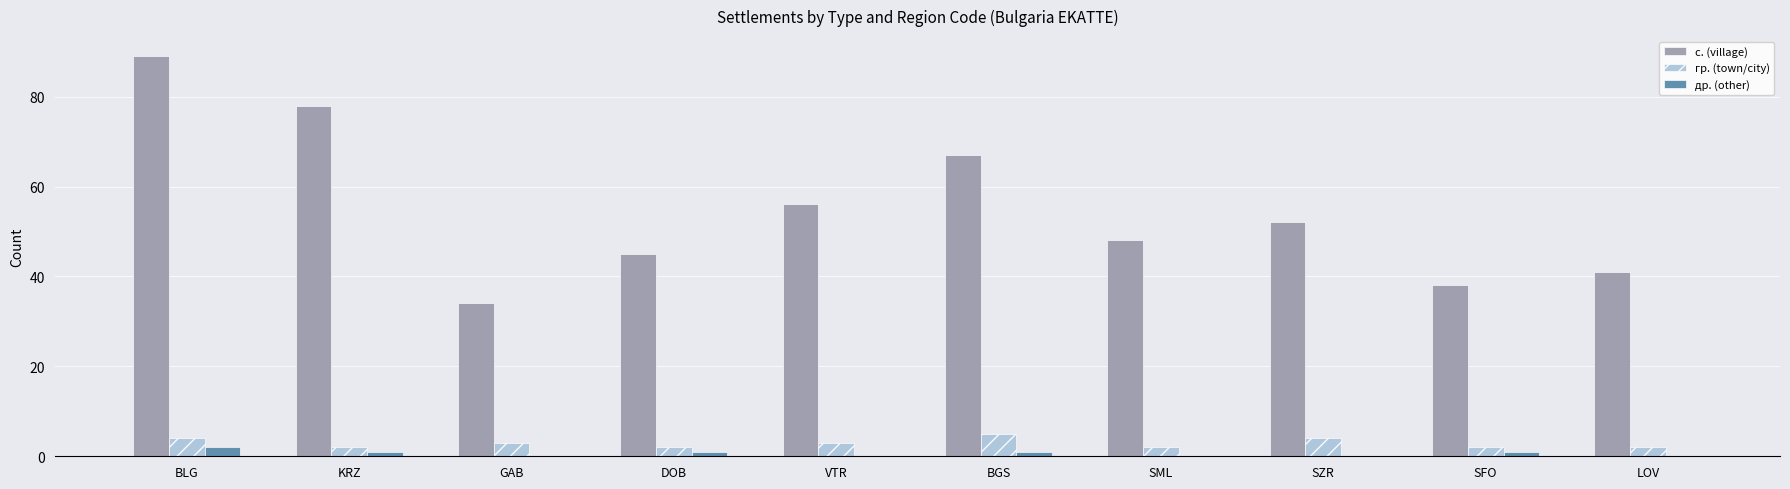

What are all the series names shown in the legend?

с. (village), гр. (town/city), др. (other)